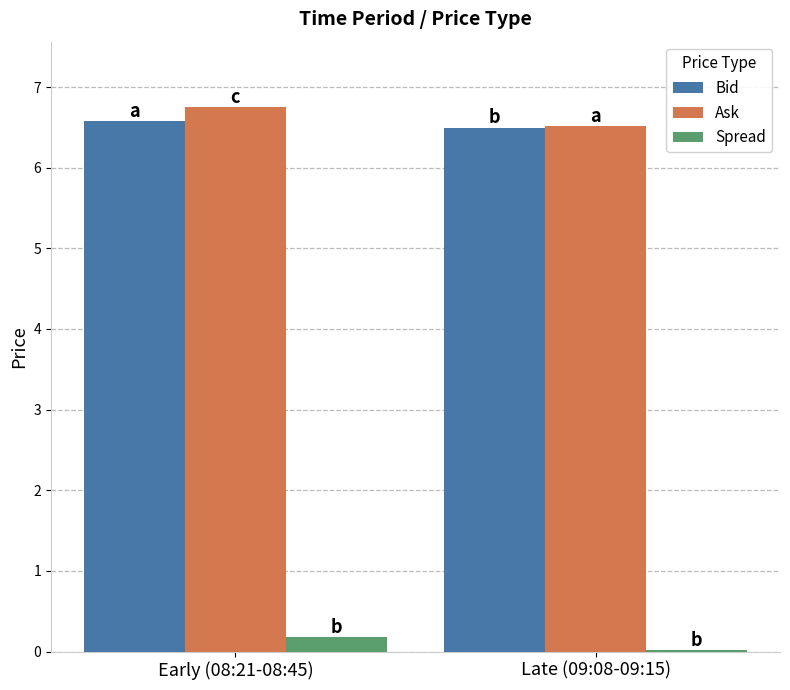

Is the value of Ask at Early (08:21-08:45) greater than the value of Bid at Late (09:08-09:15)?

Yes